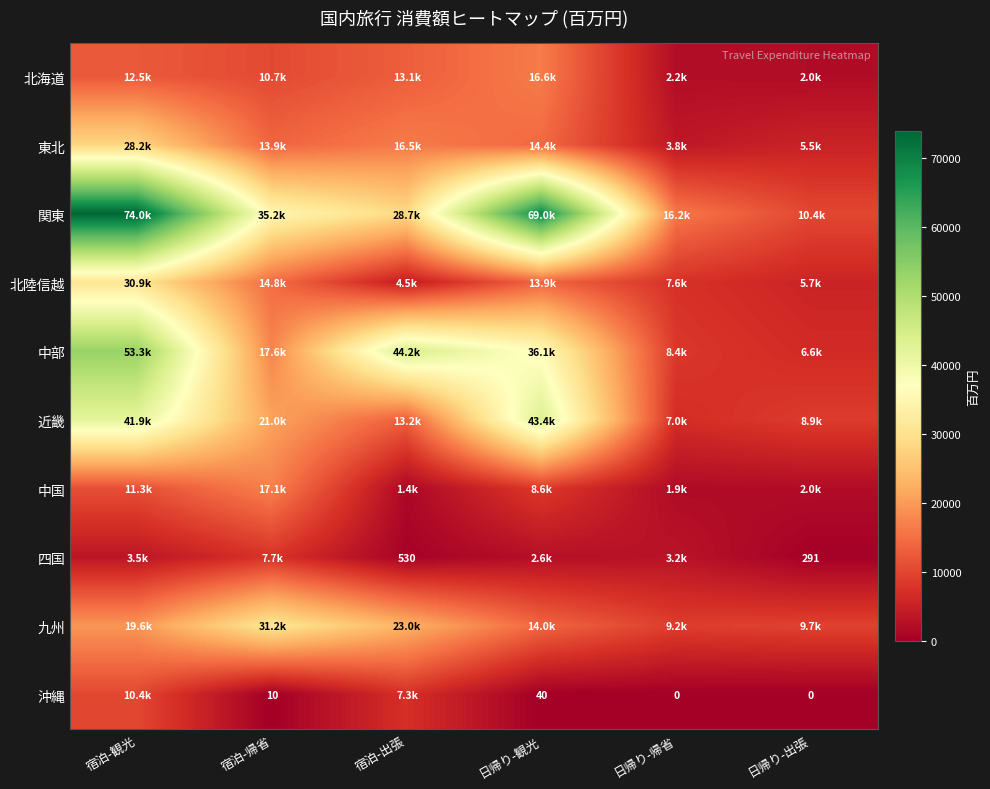

How many data points in 関東 are above 35151?

3